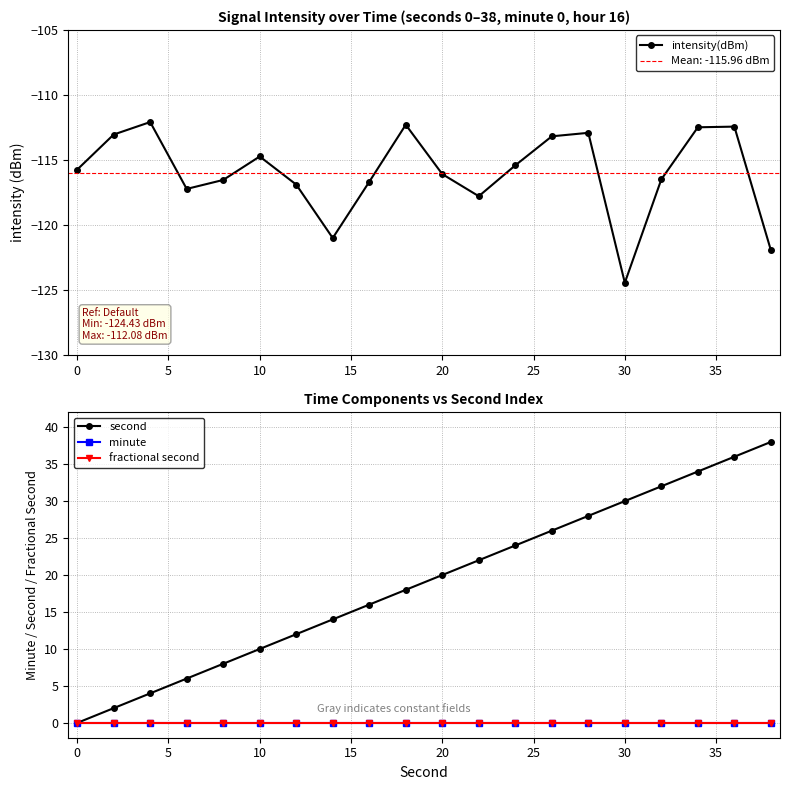

At which label does intensity(dBm) reach its minimum?

30